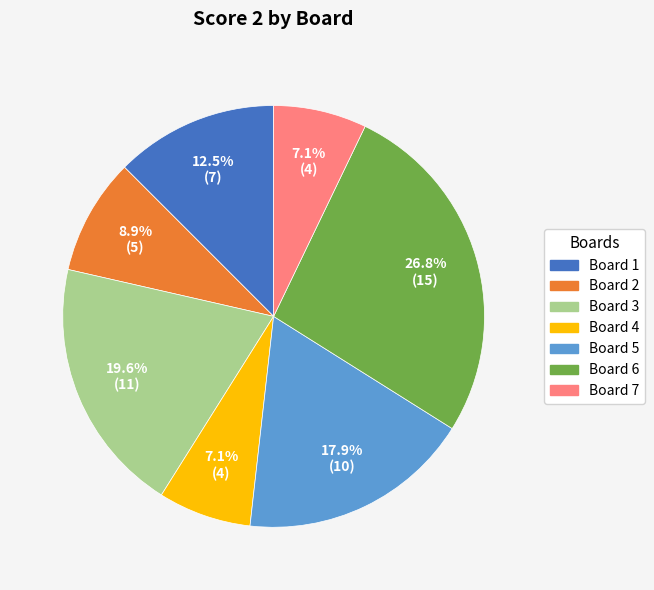

What portion of the pie excludes Board 1?

87.5%